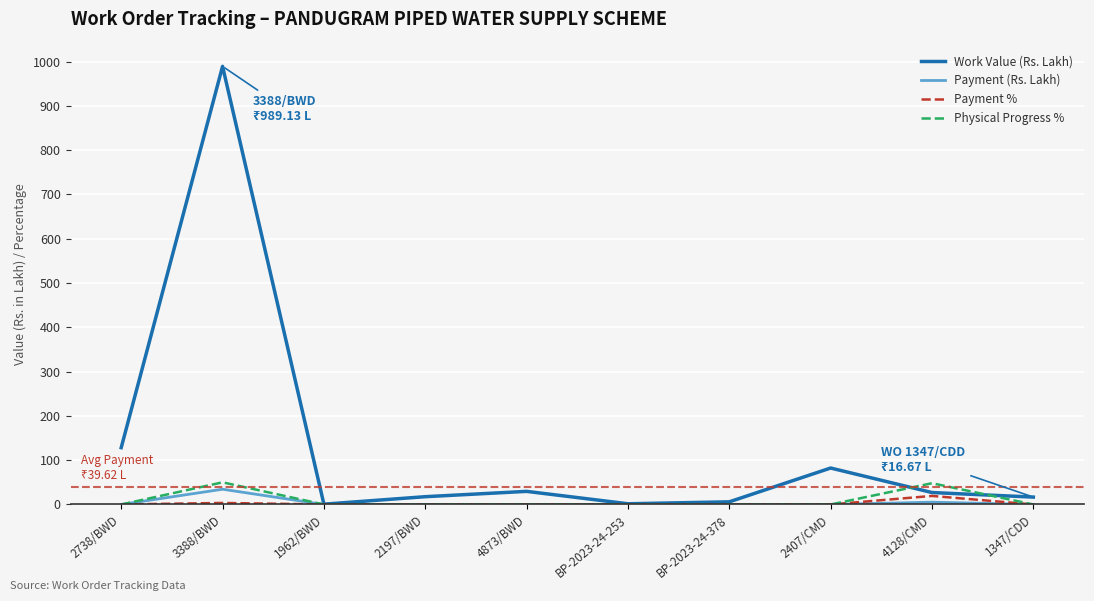

How many interior local peaks does the Work Value (Rs. Lakh) series have?

3